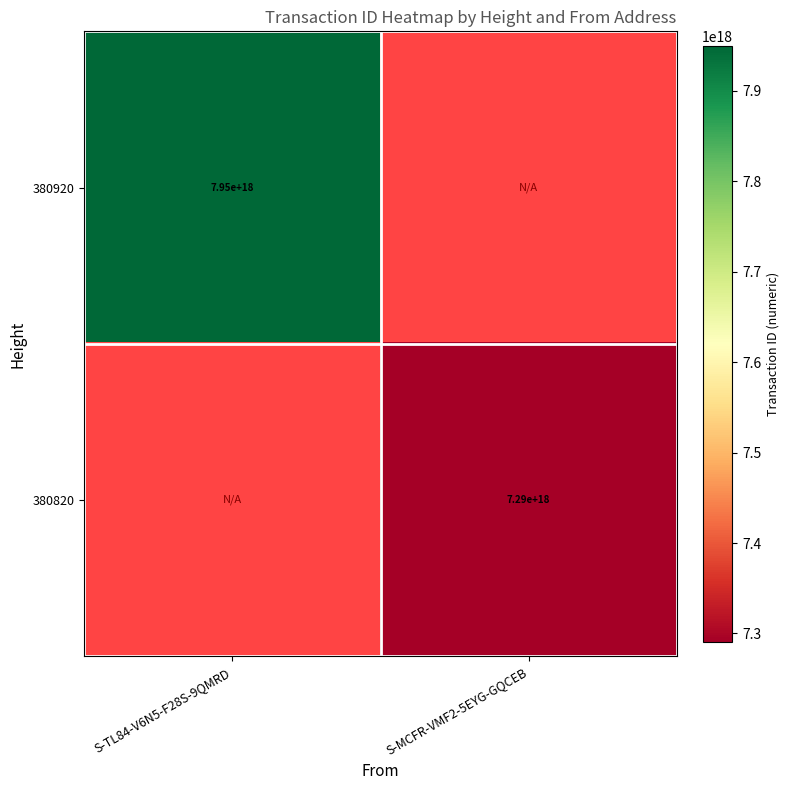

What is the maximum value shown in the chart?

7949974383142834176.0